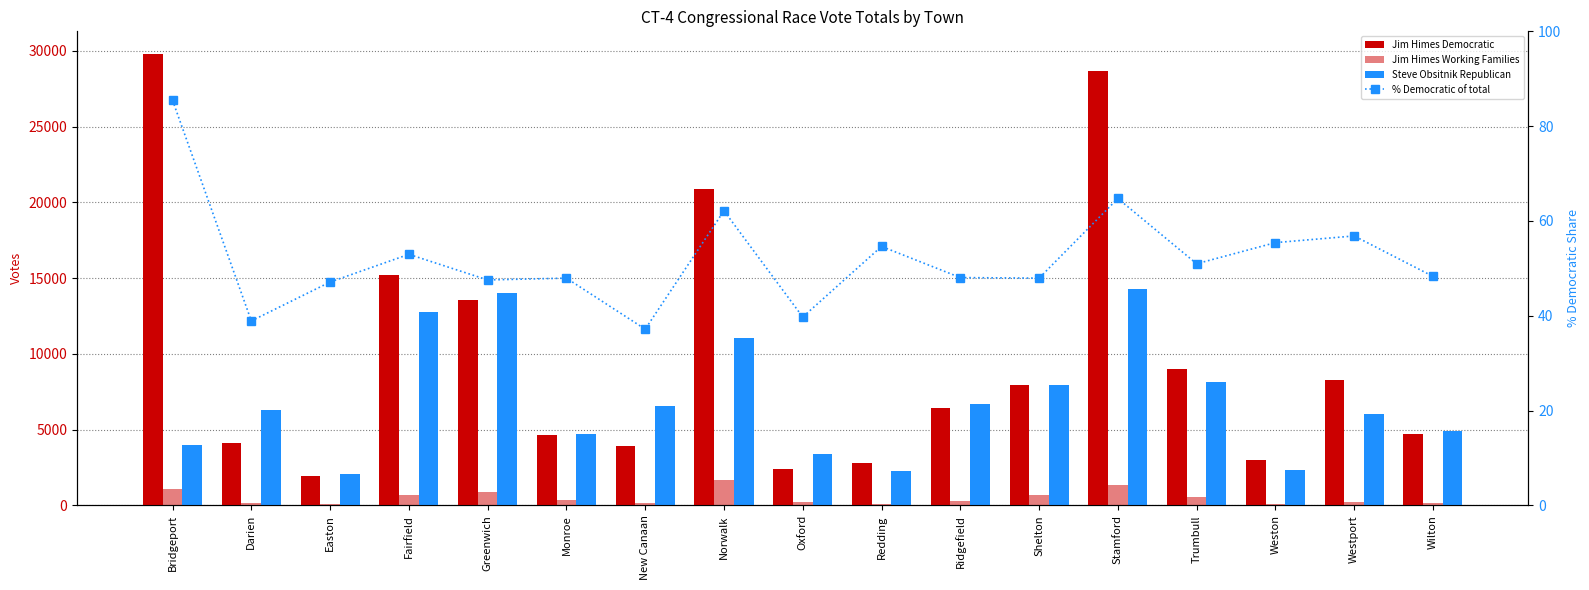

Is it true that Jim Himes Working Families equals 1322.0 at Stamford?

True